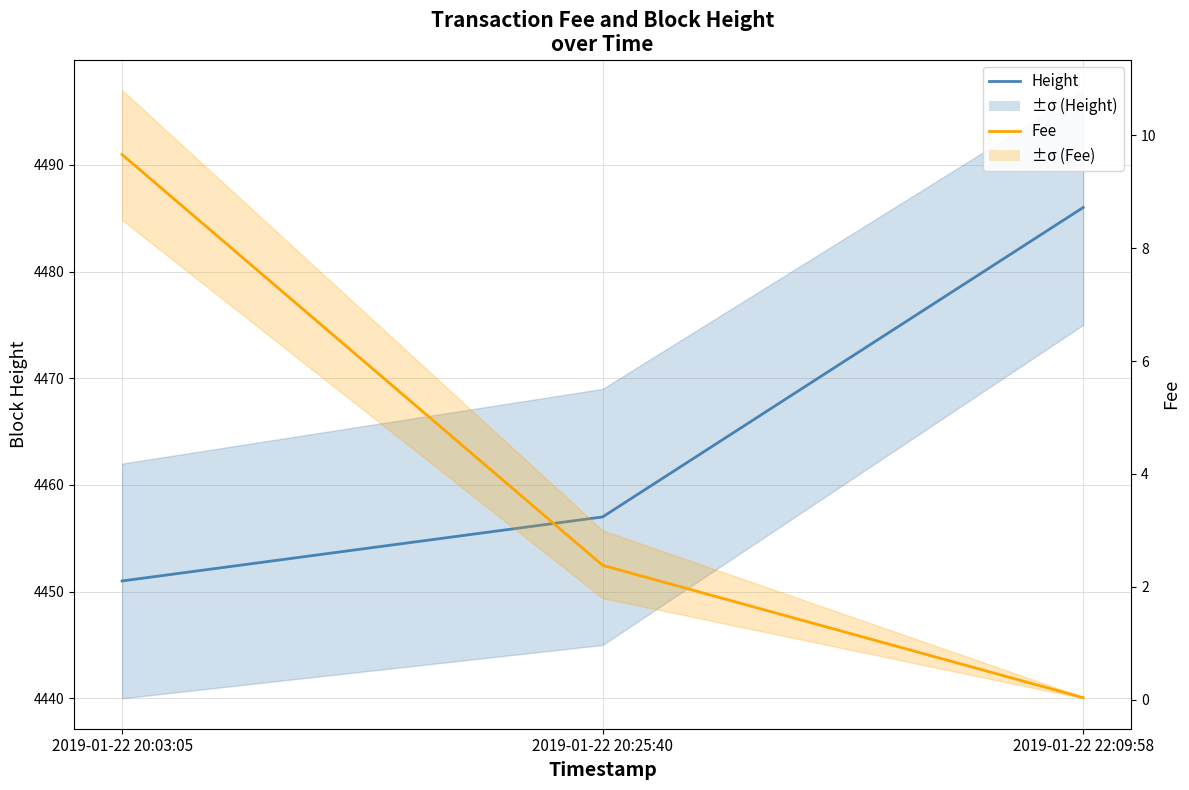

Rank the series by their maximum value, from highest to lowest.

Height, Fee